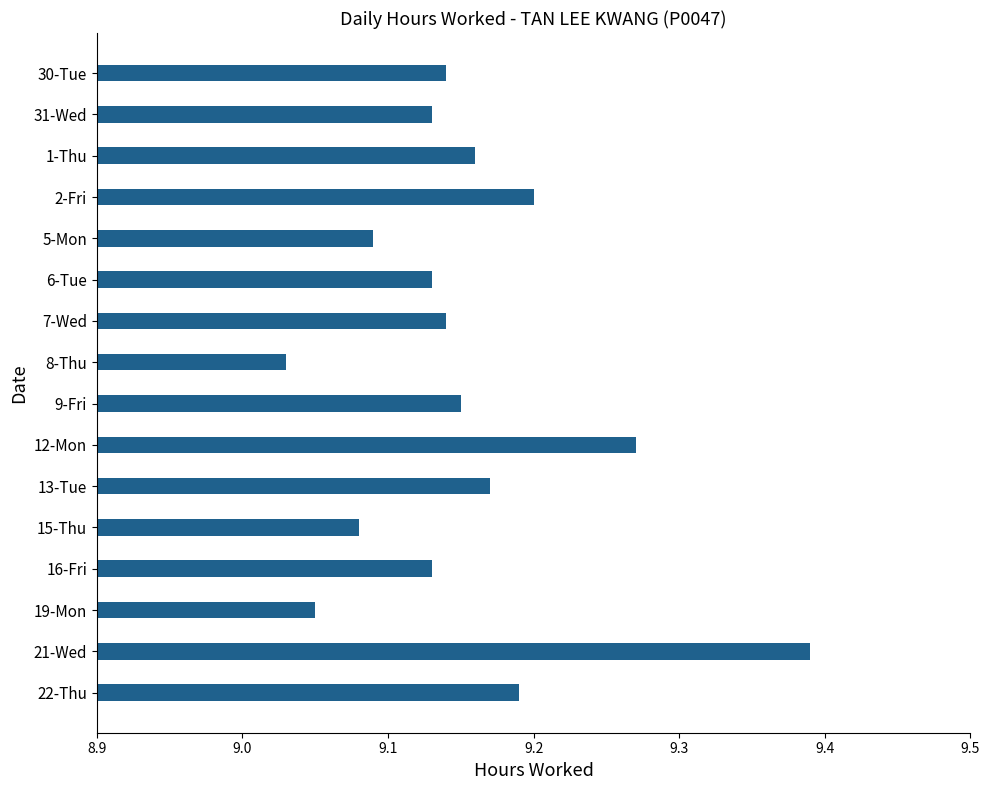

What position from the bottom is 9-Fri?

8